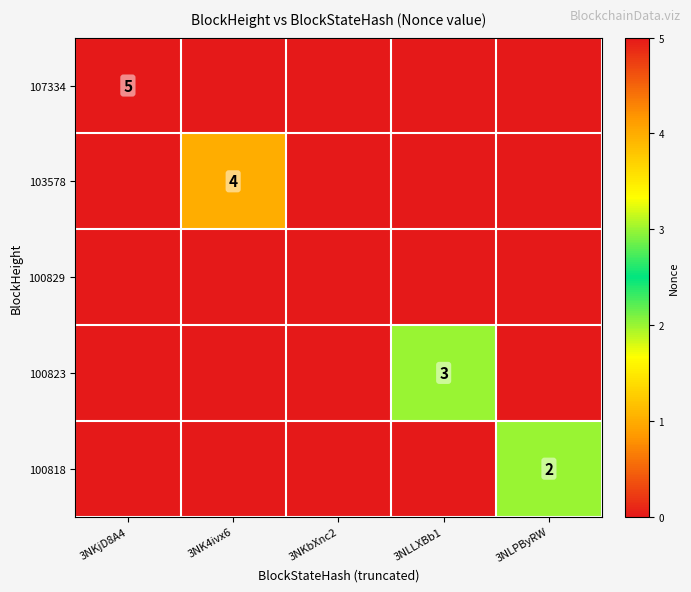

Between 3NLLXBb1 and 3NLPByRW, which is larger?

3NLLXBb1